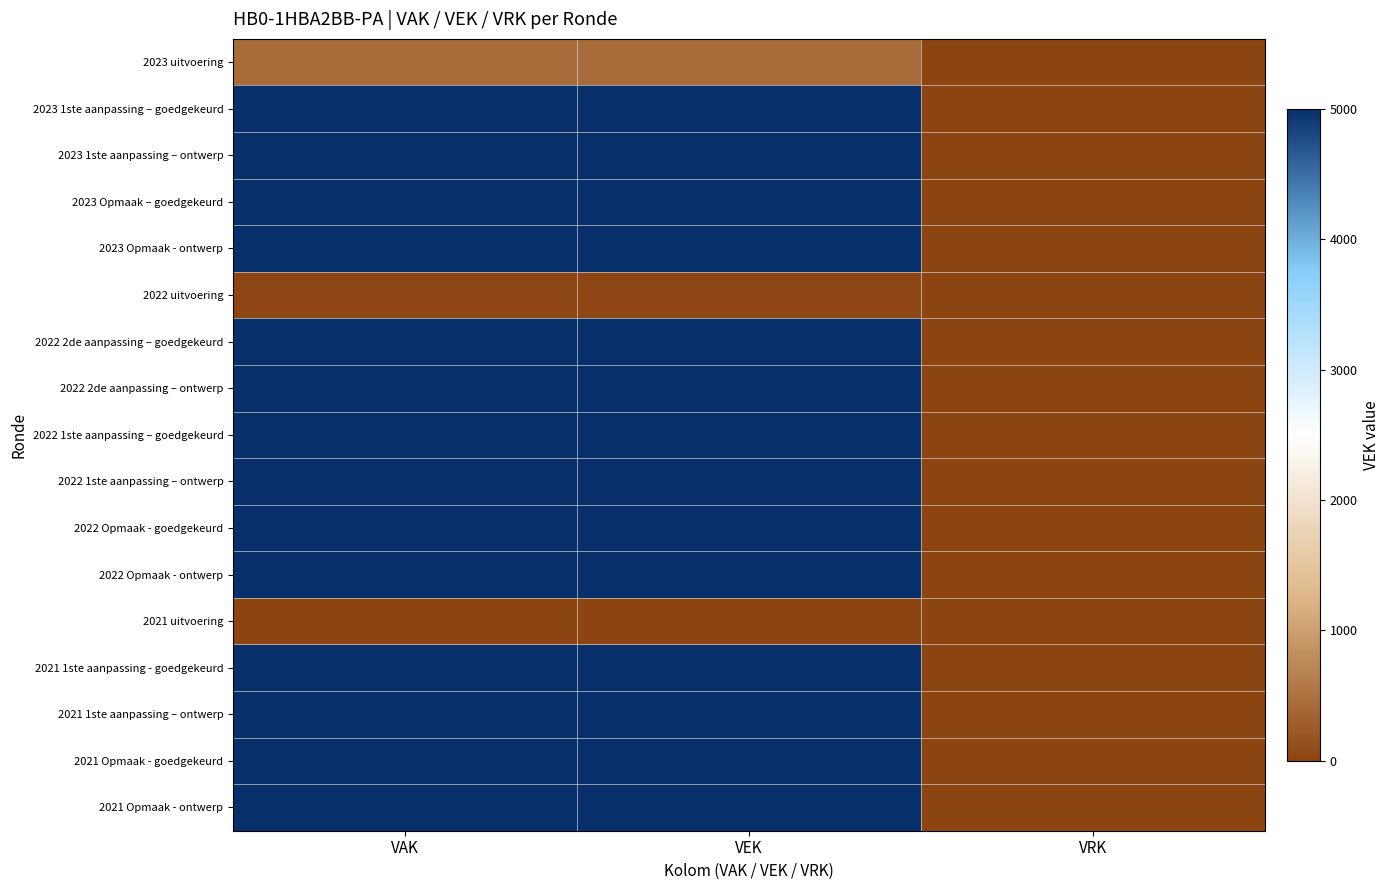

How many data points does each series have?

3